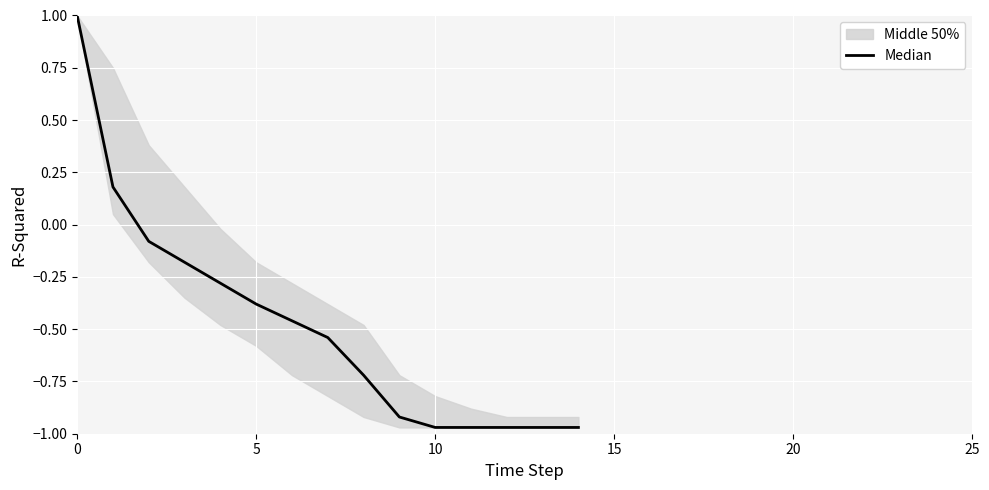

Which category has the lowest value across all series?

10